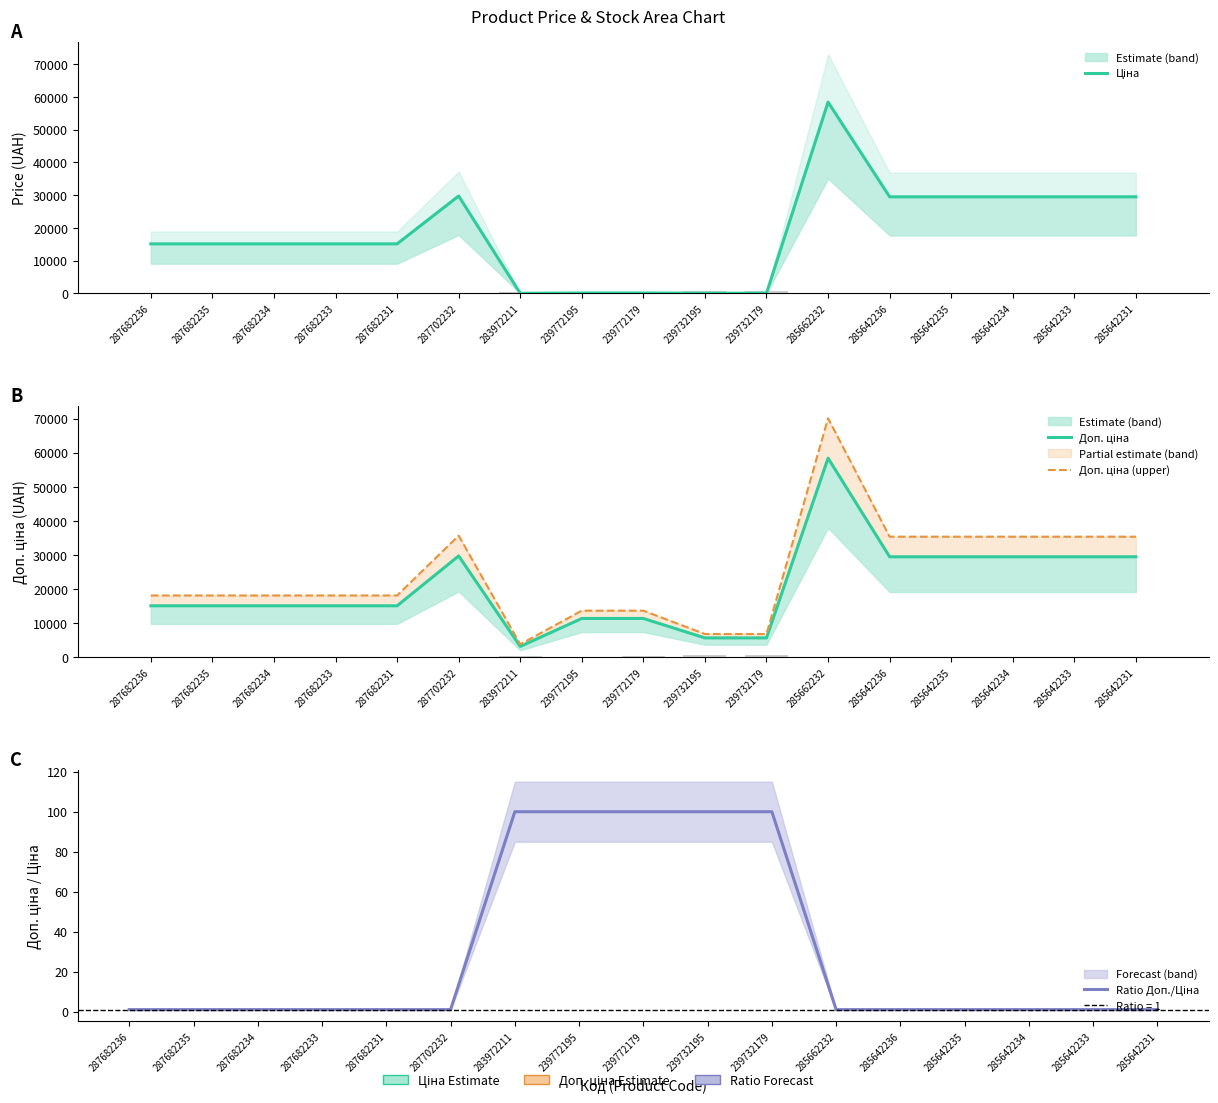

At 287682235, list the series in order from largest to smallest.

Доп. ціна (upper), Ціна, Доп. ціна, Ratio Доп./Ціна